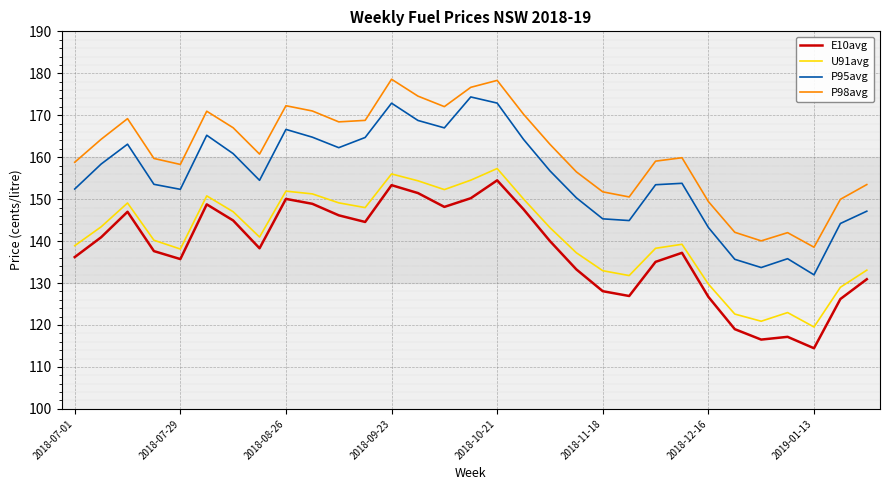

Which series has the largest range (max minus min)?

P95avg